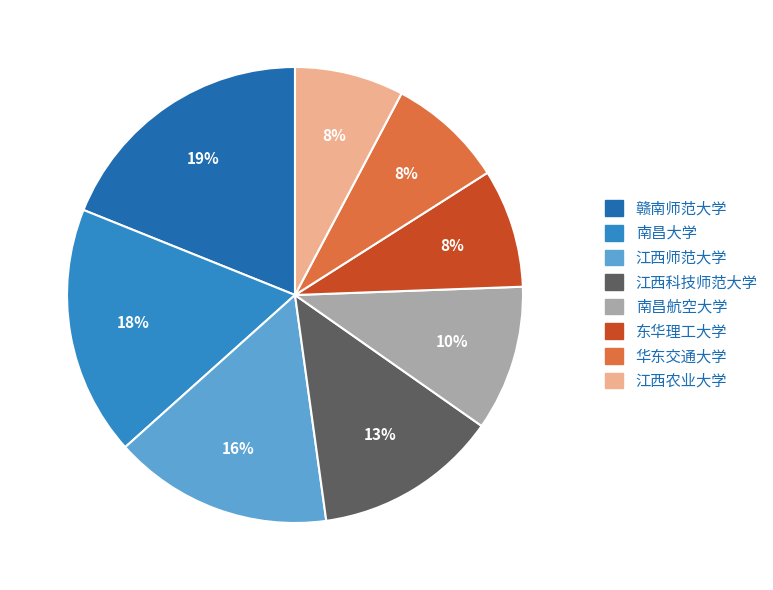

Is there any slice that represents more than half of the pie?

No